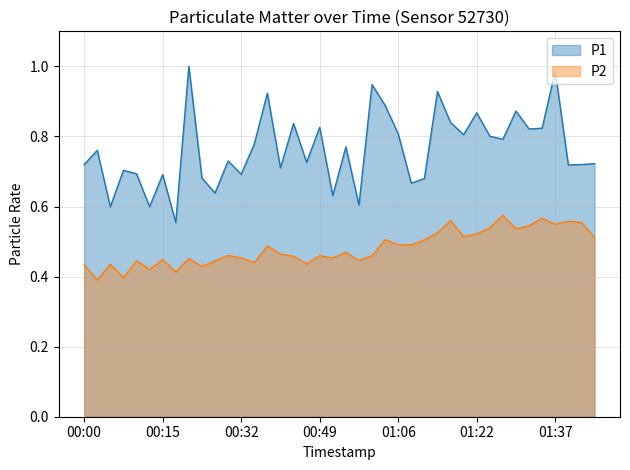

What is the difference between the maximum and minimum values in the P2 series?

0.2